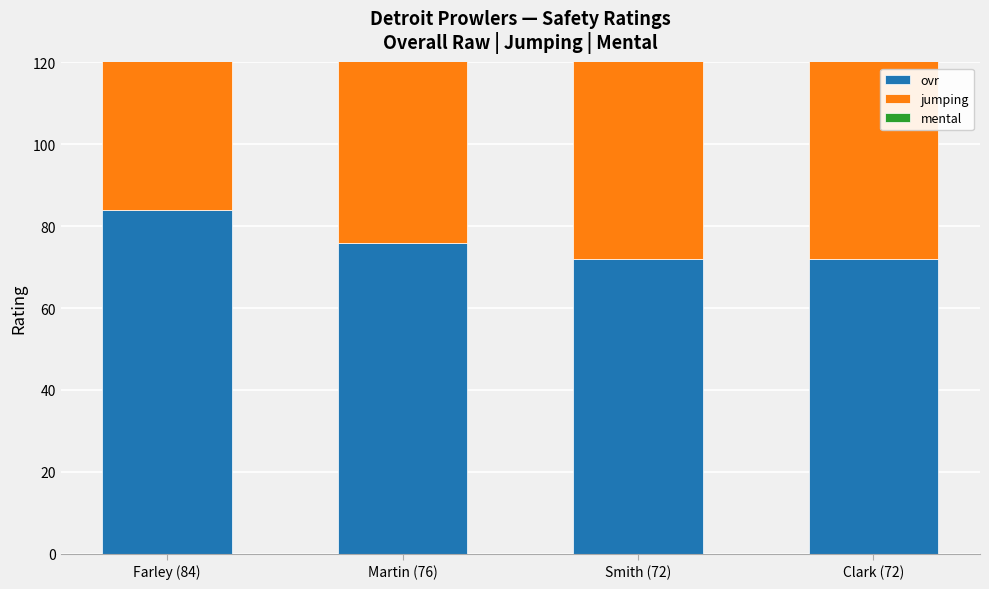

Reading left to right, transcribe all the data shown in this chart.

ovr: Farley (84)=84	Martin (76)=76	Smith (72)=72	Clark (72)=72
jumping: Farley (84)=86	Martin (76)=81	Smith (72)=77	Clark (72)=72
mental: Farley (84)=88	Martin (76)=81	Smith (72)=72	Clark (72)=75